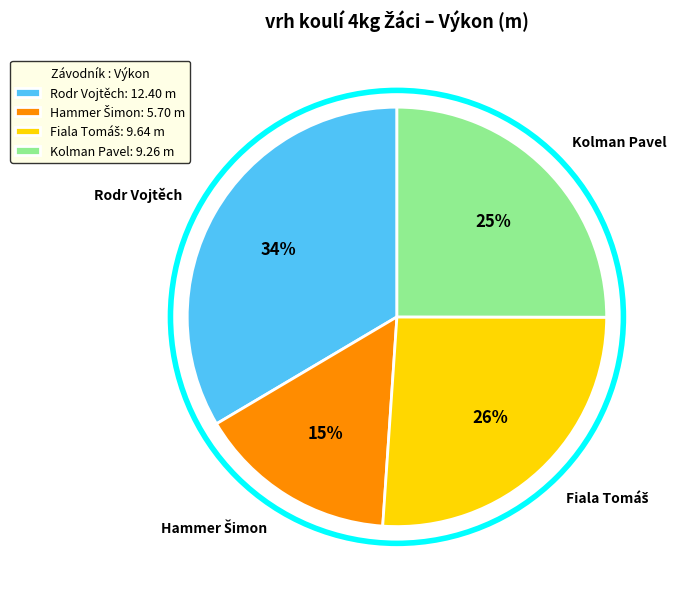

To the nearest percent, what percentage of the pie is Kolman Pavel?

25%